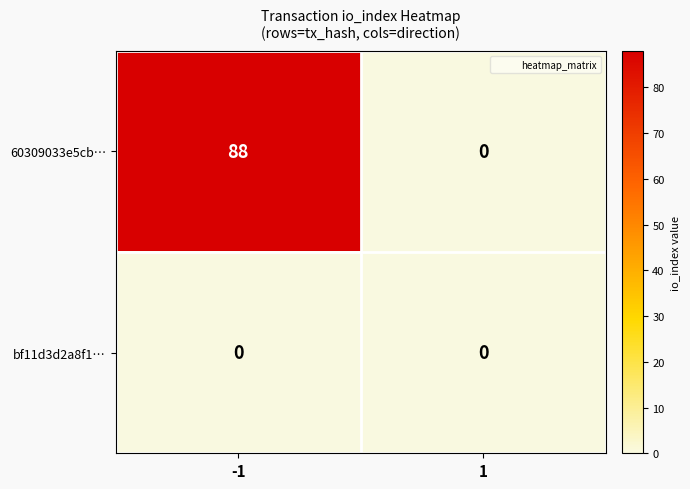

How many categories are shown in the chart?

2